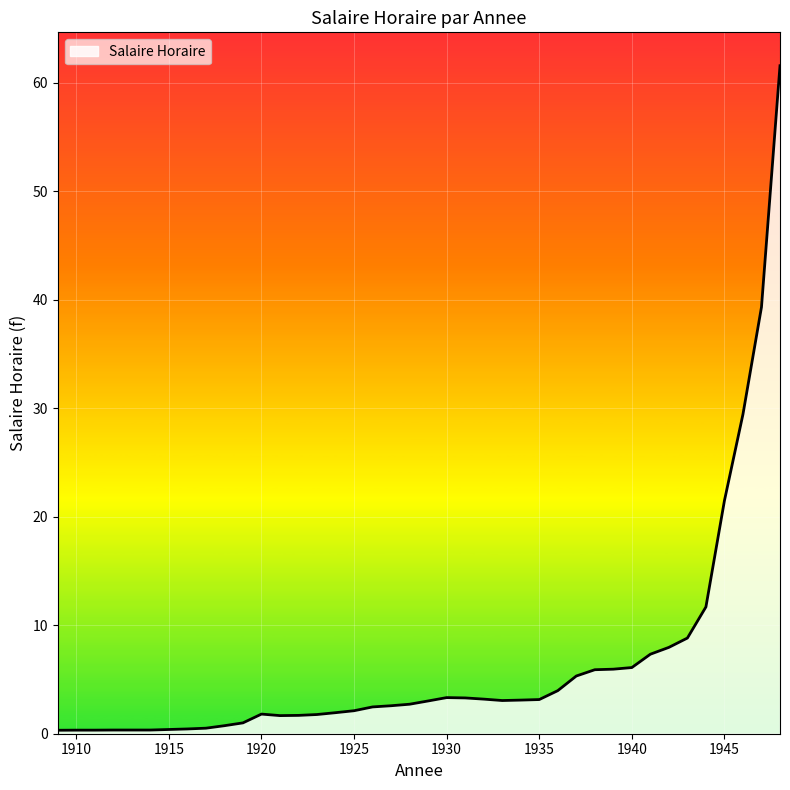

What is the smallest value displayed?

0.3